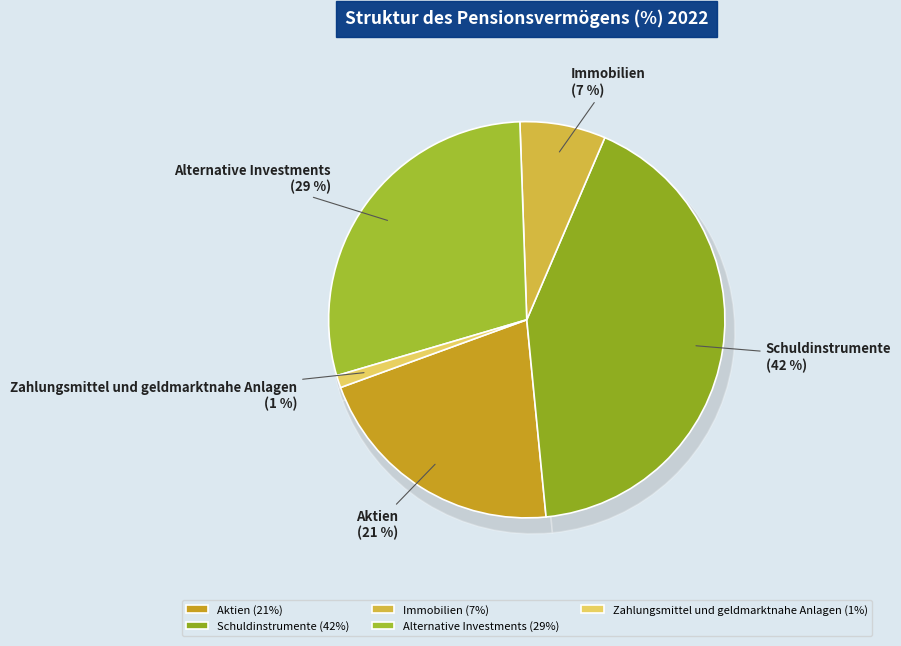

How much of the chart is everything except Schuldinstrumente?

58.0%